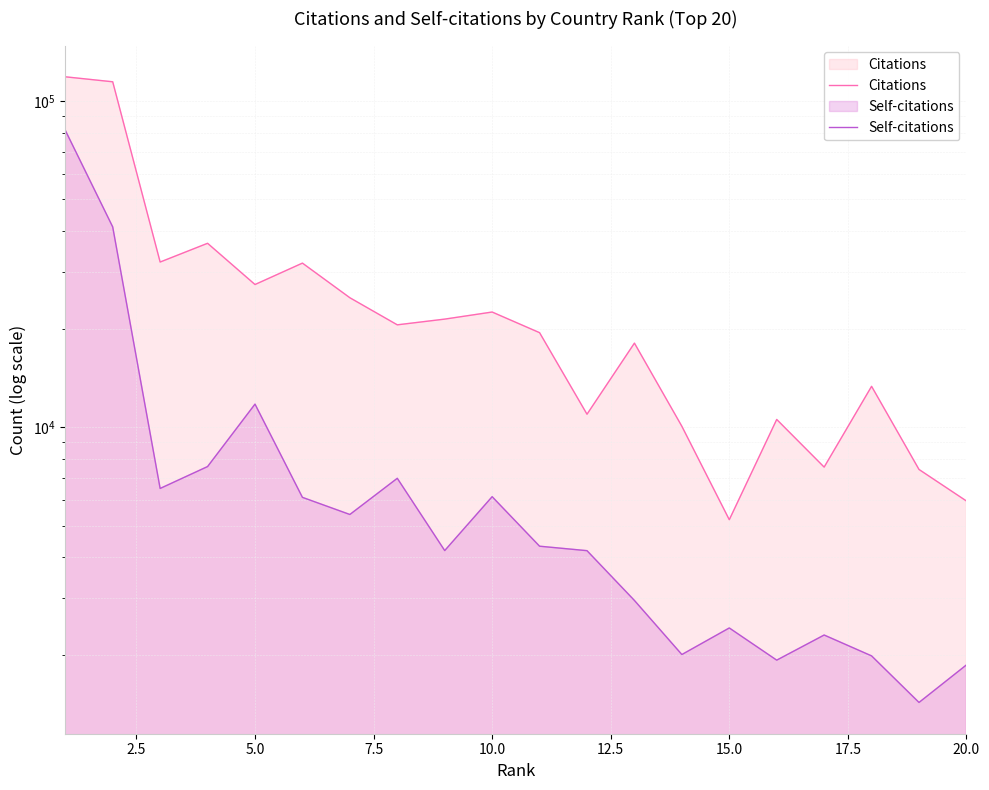

How many categories are shown in the chart?

20